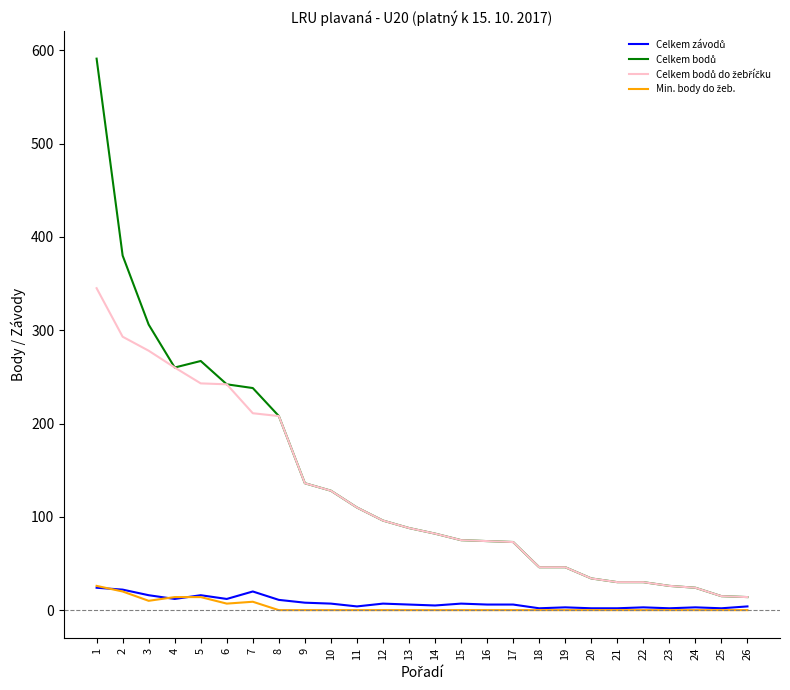

How many lines are shown in the chart?

4